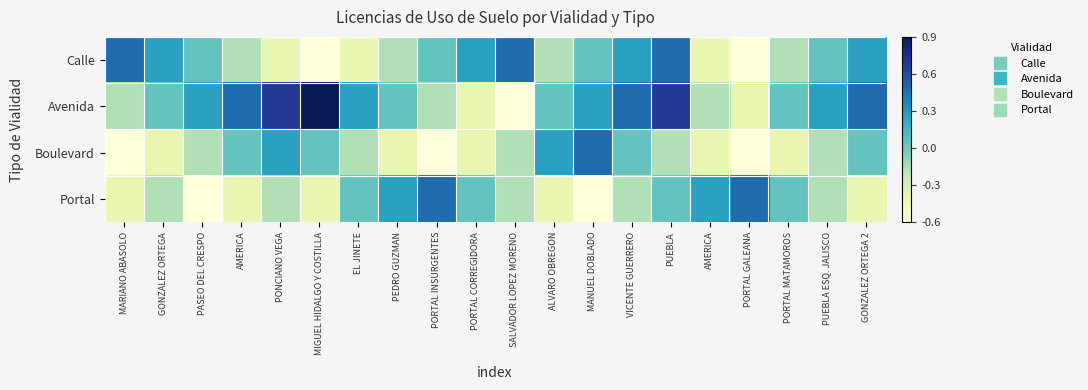

Between MIGUEL HIDALGO Y COSTILLA and GONZALEZ ORTEGA 2, which series saw the biggest shift?

Calle